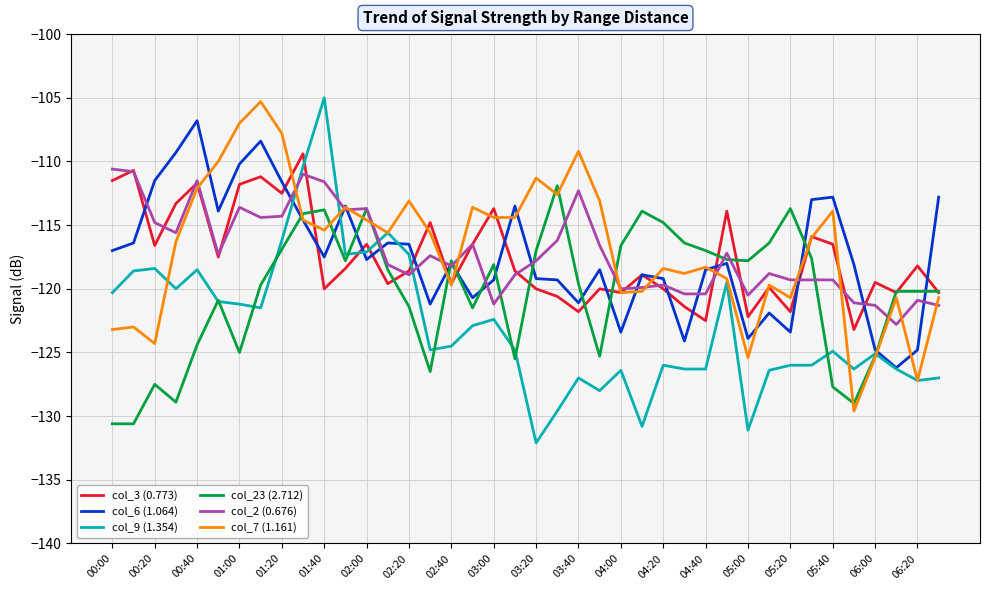

What is the minimum value shown in the chart?

-132.1